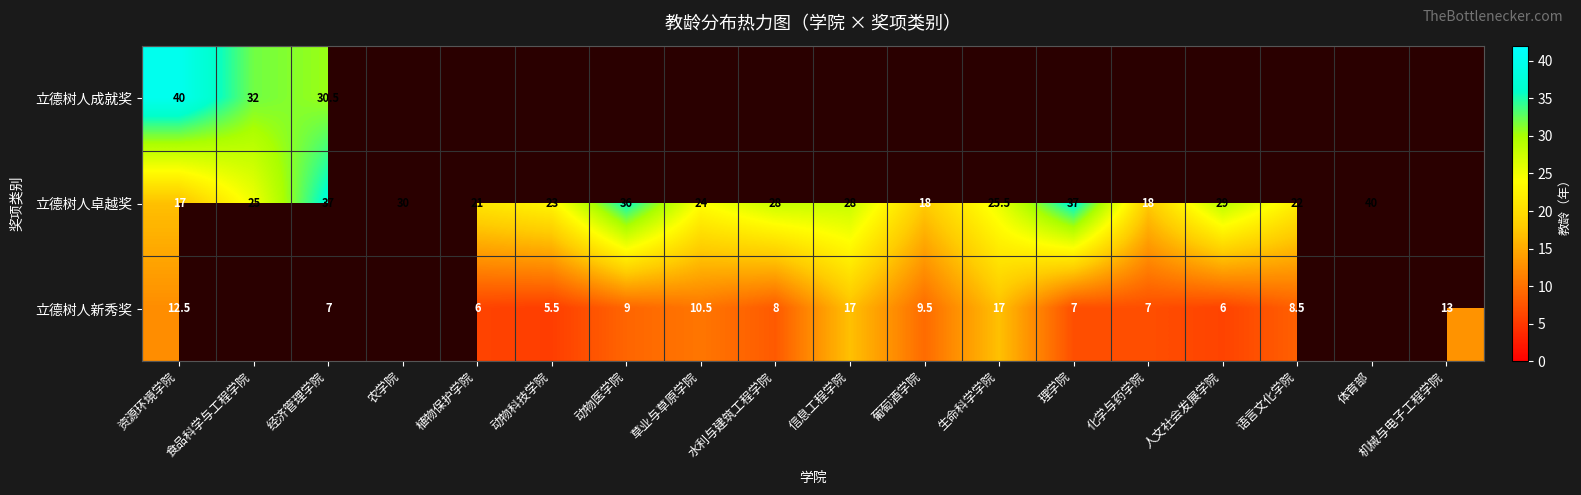

Between 语言文化学院 and 经济管理学院, which is larger?

经济管理学院